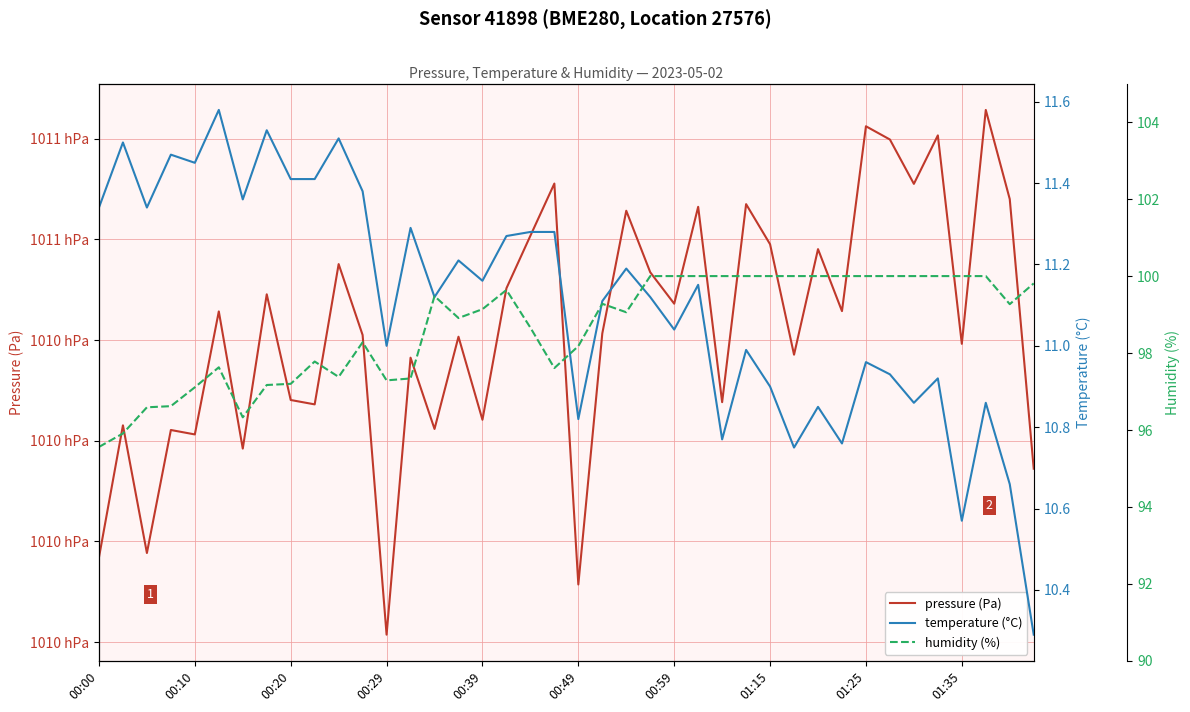

Where does the temperature (°C) series first go above 11?

00:00